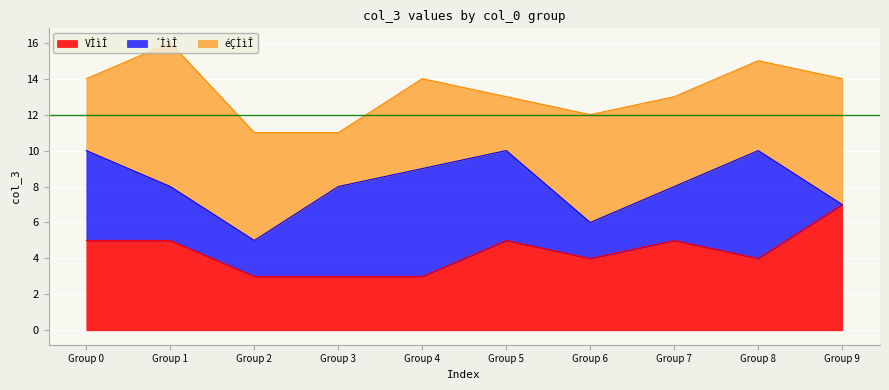

At which category does the chart reach its minimum across all series?

9